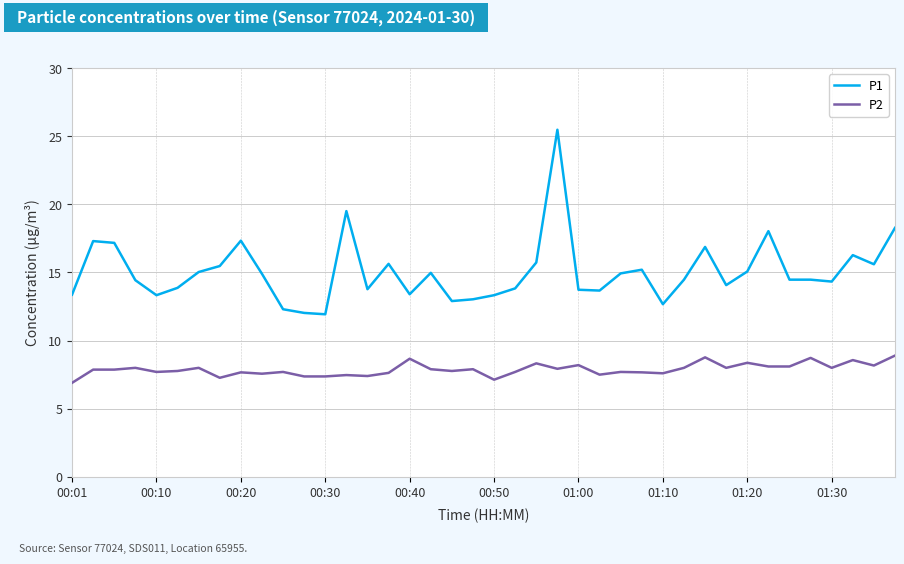

Rank the series by their average value, from highest to lowest.

P1, P2